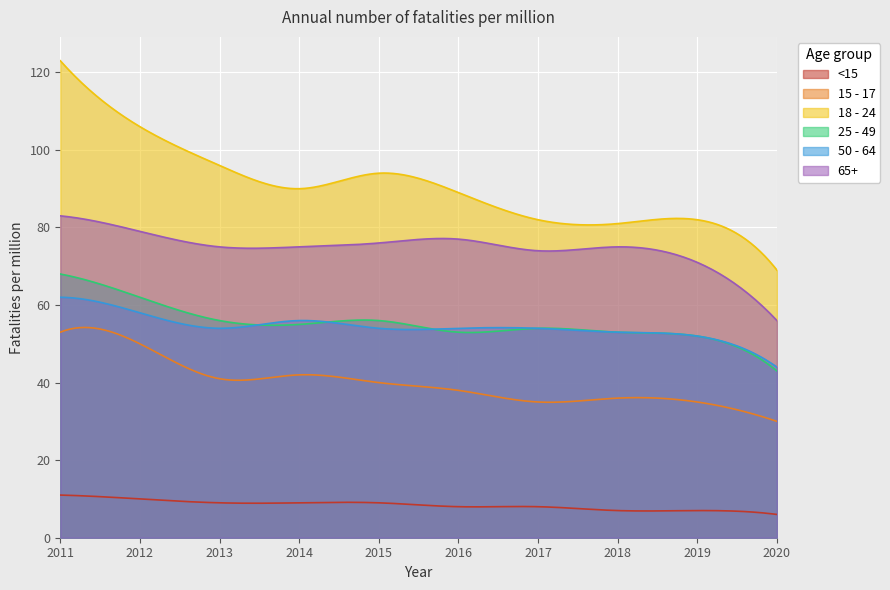

What value does the 50 - 64 series have at 2017, to the nearest 10?

50